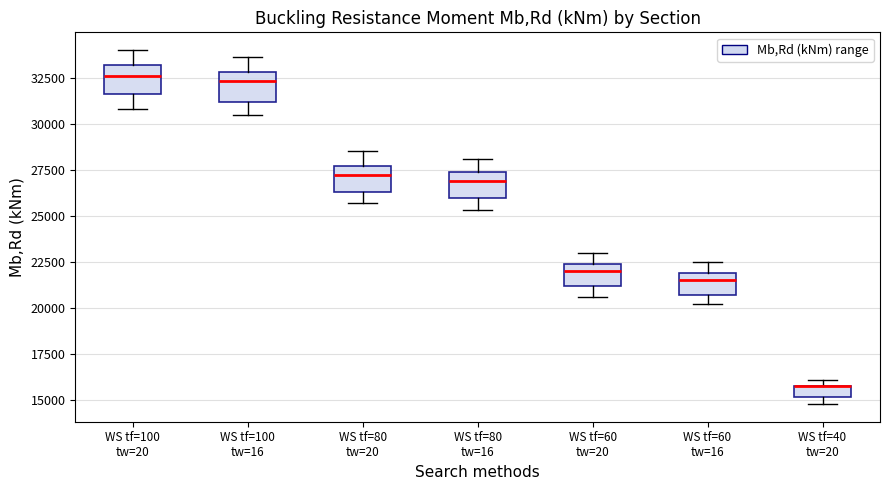

Where does the median line of the box for WS tf=80 tw=20 sit on the y-axis? The values are not printed on the chart, so give them approximately, as read against the axis.

27000